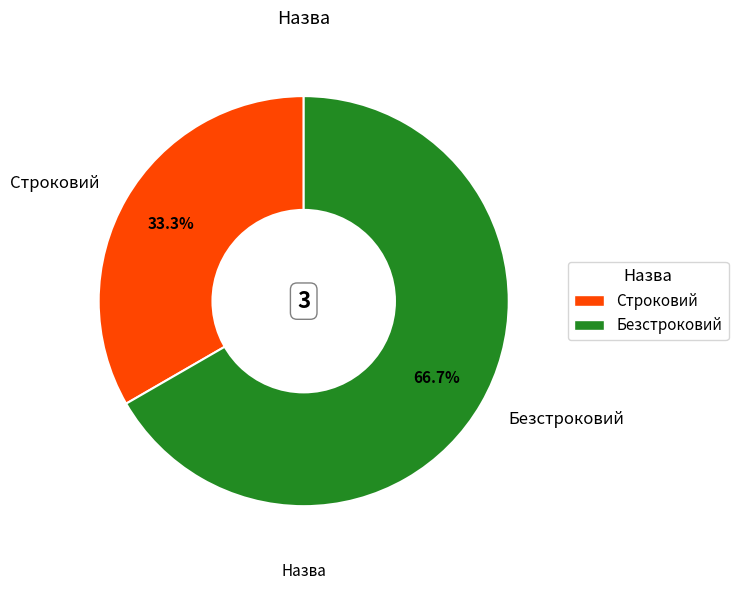

To the nearest percent, what is the average slice percentage?

50%